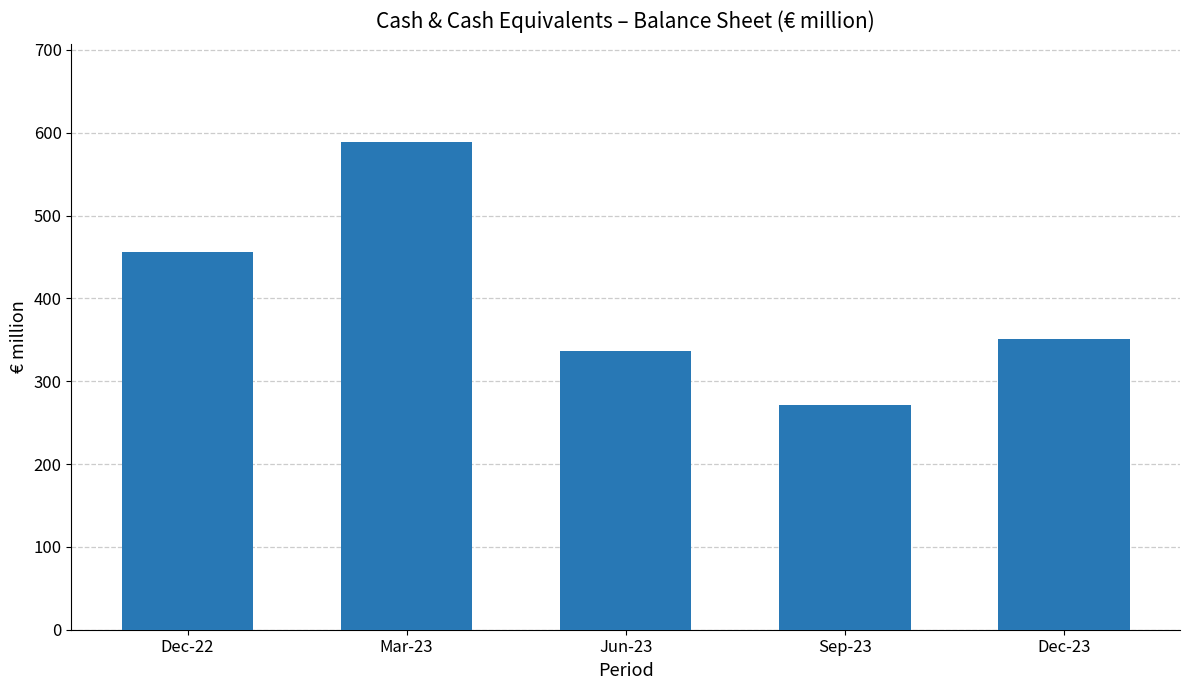

What is the smallest value displayed?

271.0